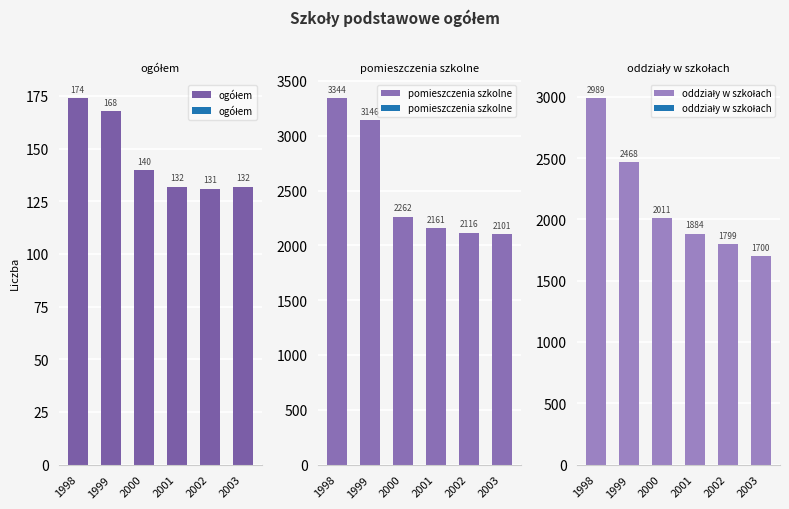

What is the sum of the ogółem values at 1999 and 2002?

299